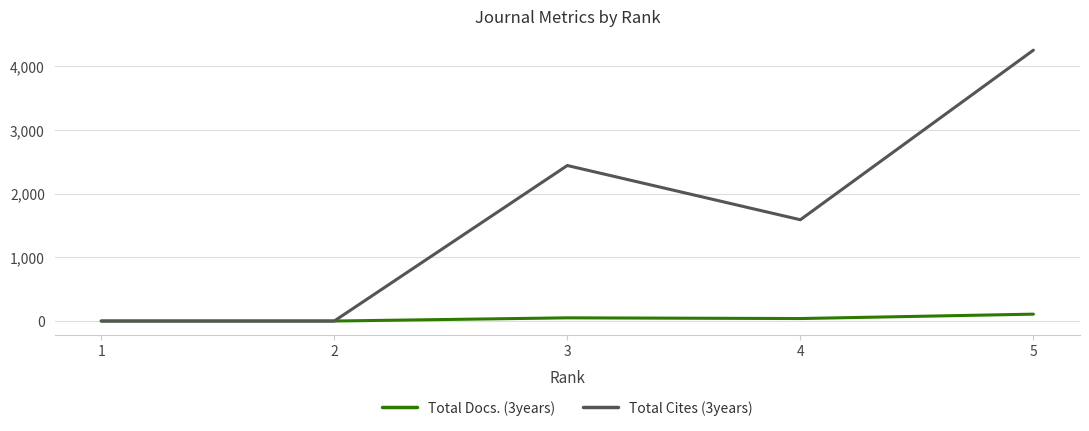

What is the sum of all Total Docs. (3years) values?

197